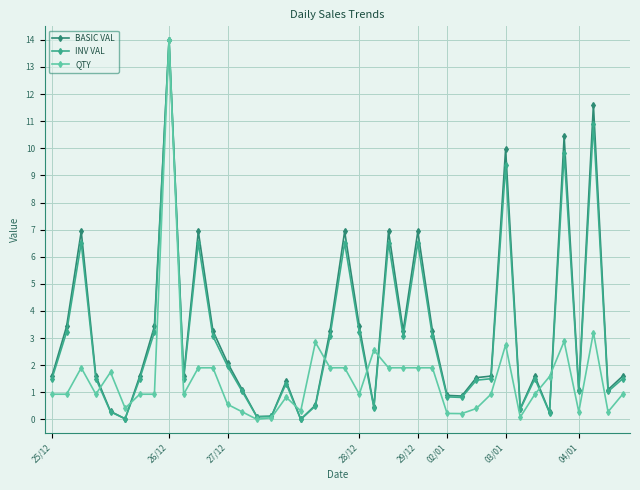

Count the number of data series in this chart.

3